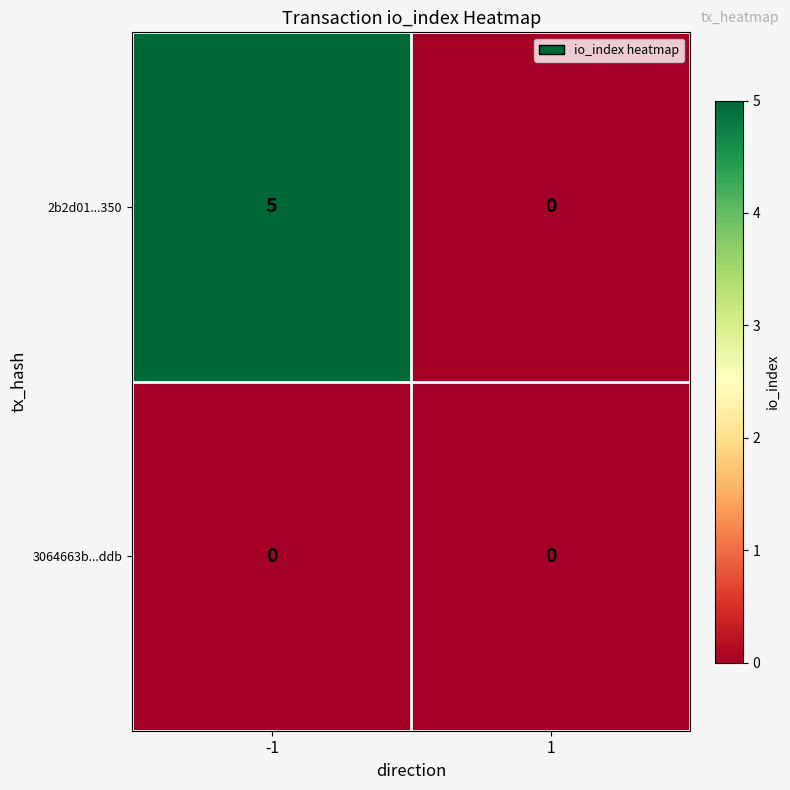

The value of 2b2d01...350 at 1 is 0. True or false?

True